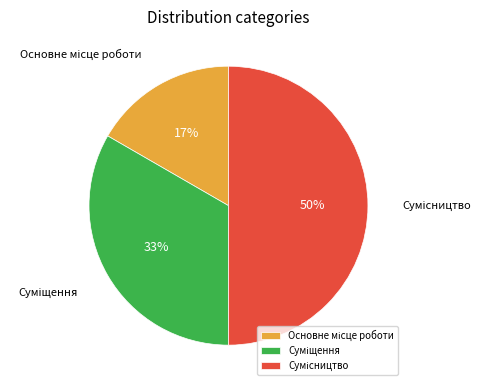

To the nearest percent, what is the difference between the largest and smallest slice percentages?

33%